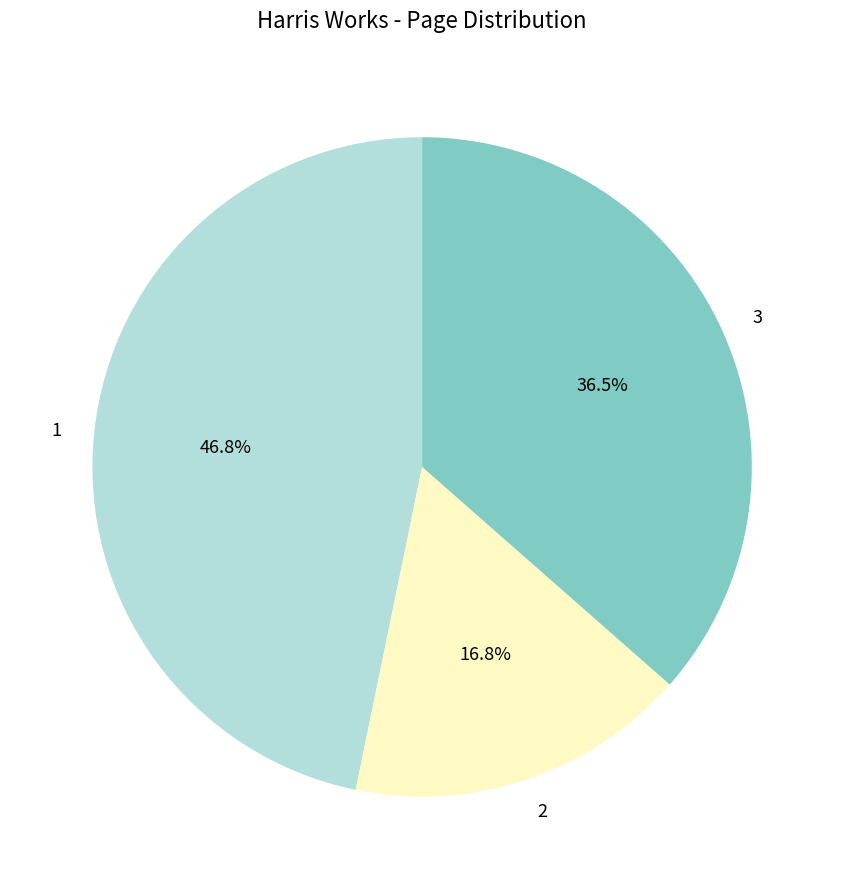

How many slices are in this pie chart?

3